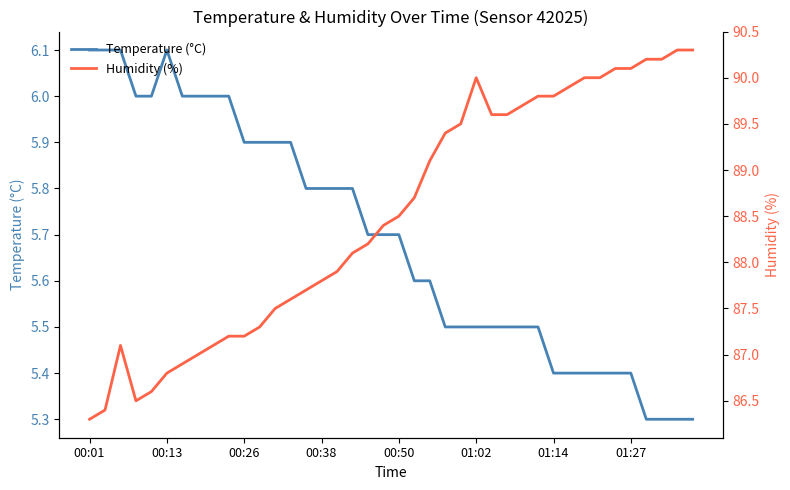

True or false: Temperature (°C) and Humidity (%) cross at least once.

False